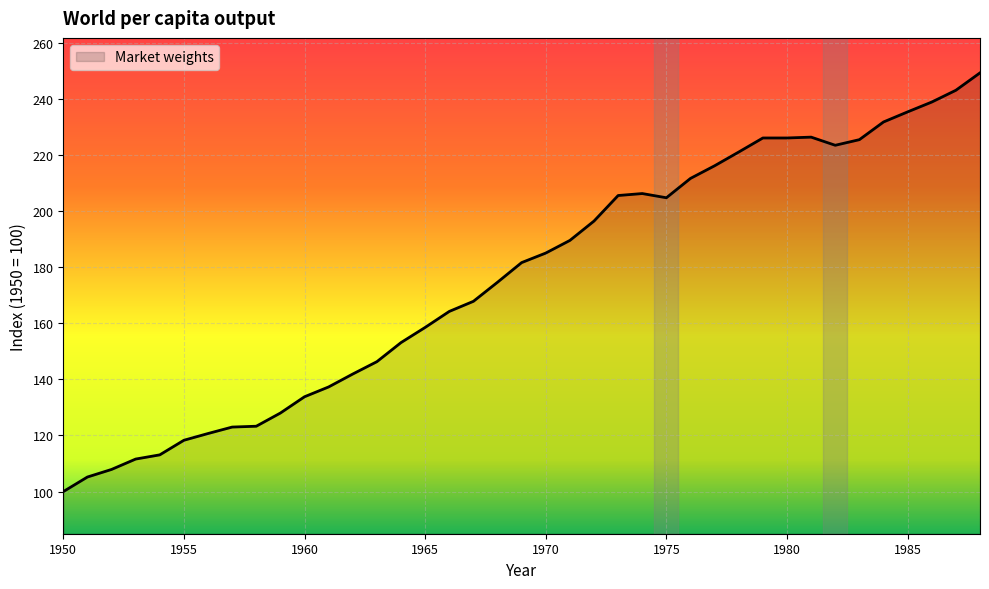

What is the greatest value displayed?

249.2